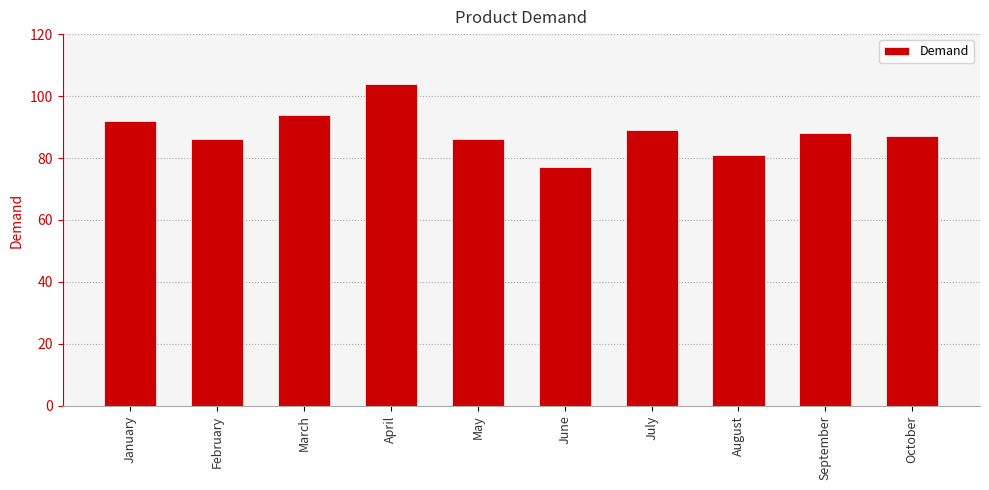

What is the change in value from February to July?

+3